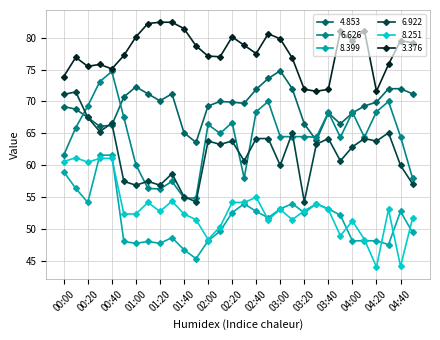

What is the value of the 6.626 point at the 20th from the left?

64.5